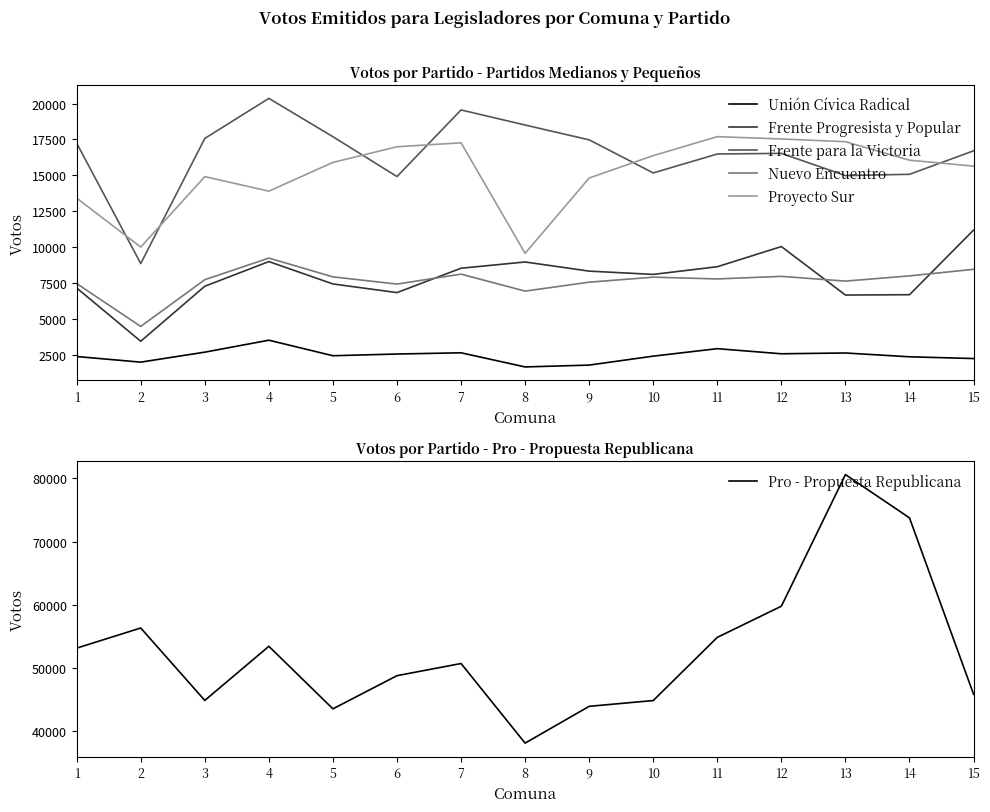

Does the chart have visible grid lines?

No